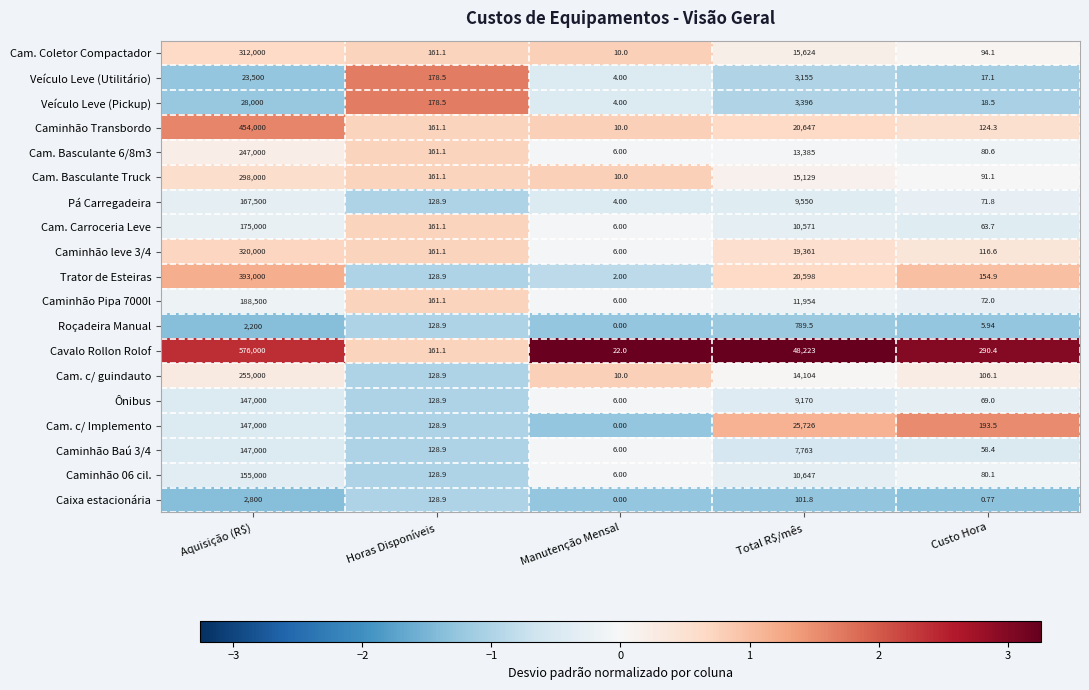

Which series has the largest total across all categories?

Cavalo Rollon Rolof